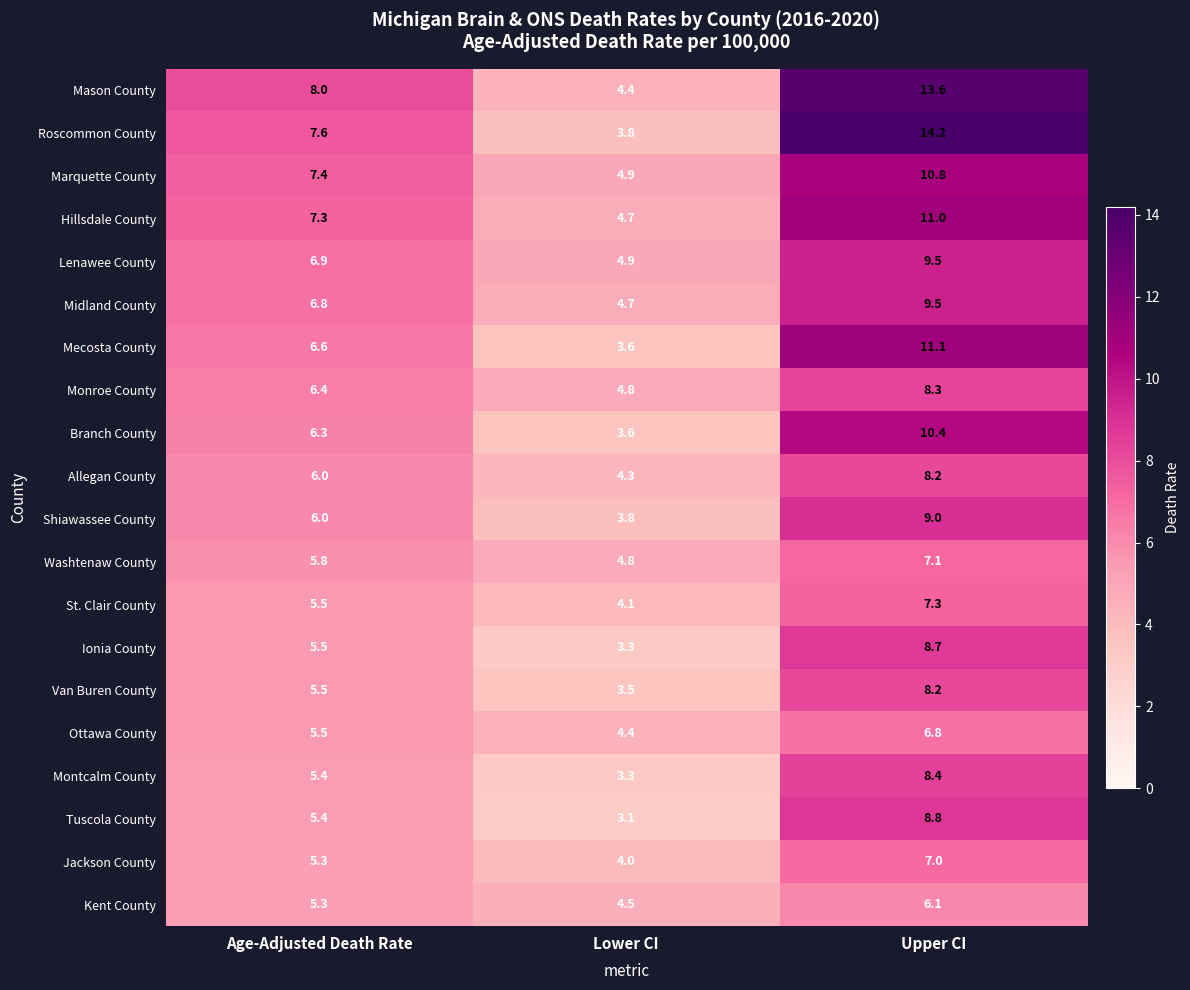

The value of Midland County at Age-Adjusted Death Rate is 6.8. True or false?

True